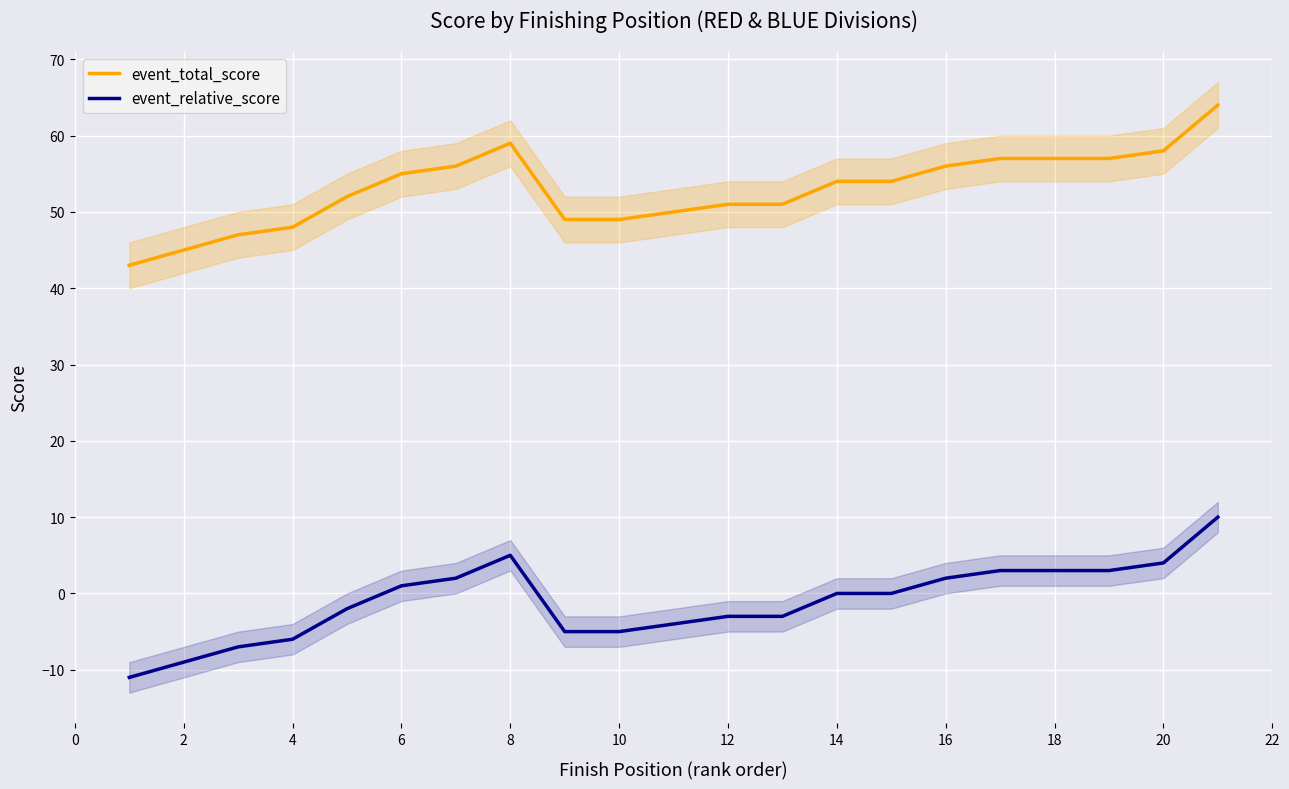

True or false: event_relative_score and event_total_score intersect in this chart.

False